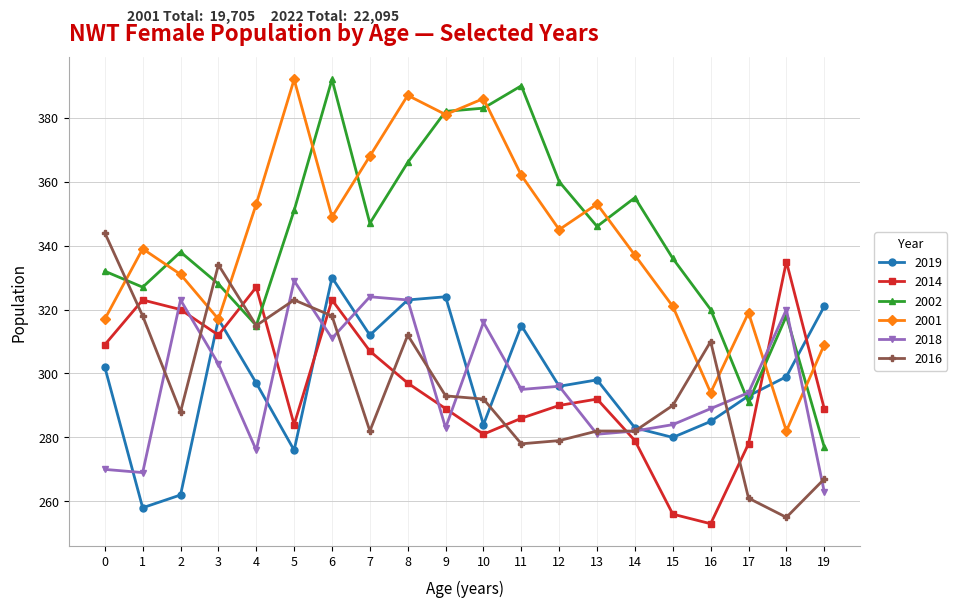

At which label does 2002 first exceed 346?

5